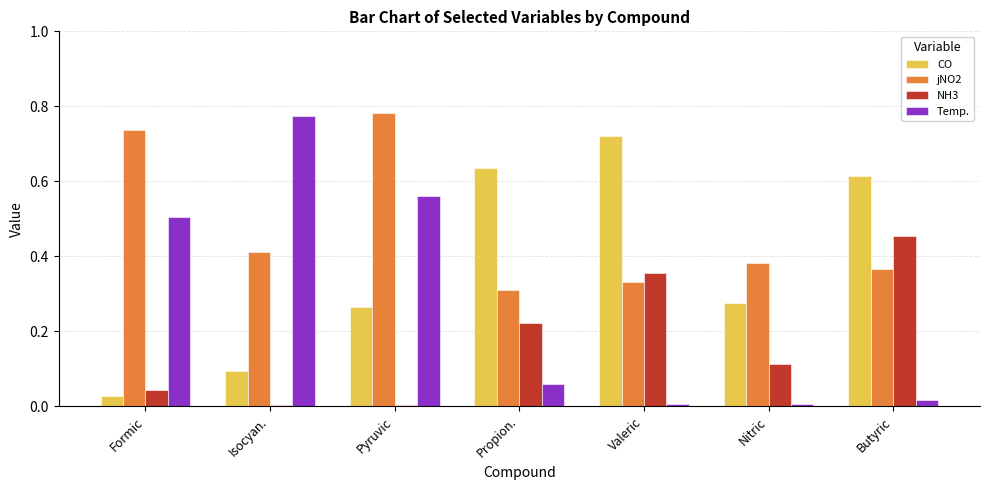

Between Isocyan. and Nitric, which series saw the biggest shift?

Temp.